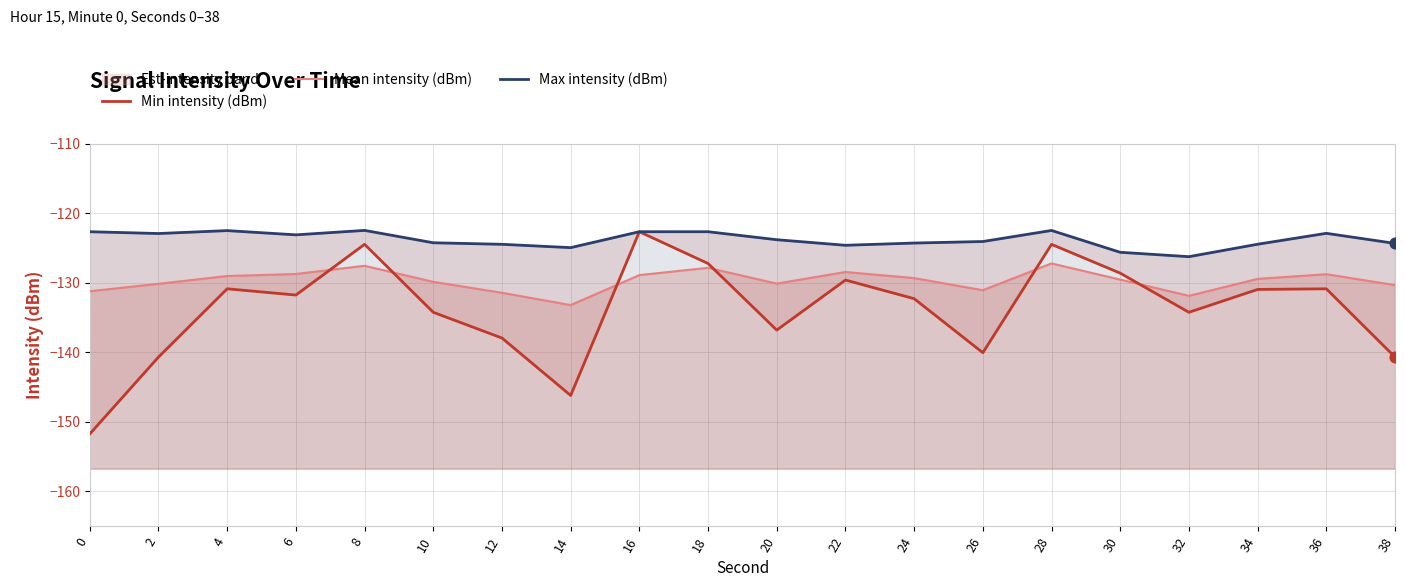

Which series has the largest Y range (max minus min)?

Min intensity (dBm)